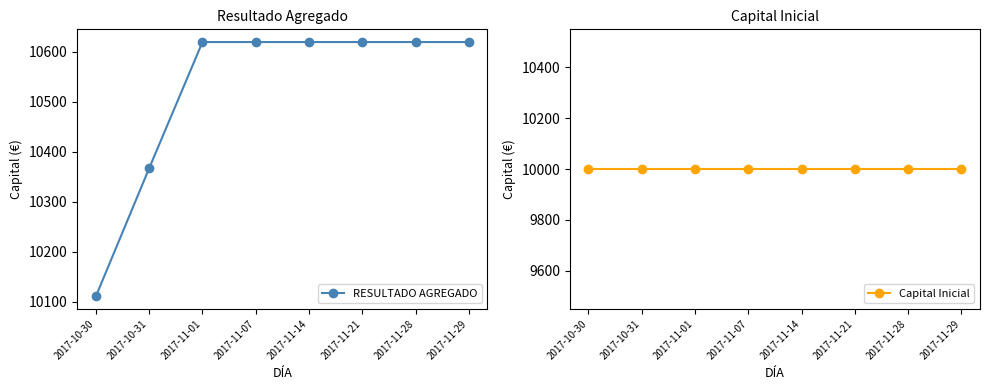

At how many categories does at least one series exceed 10070?

8